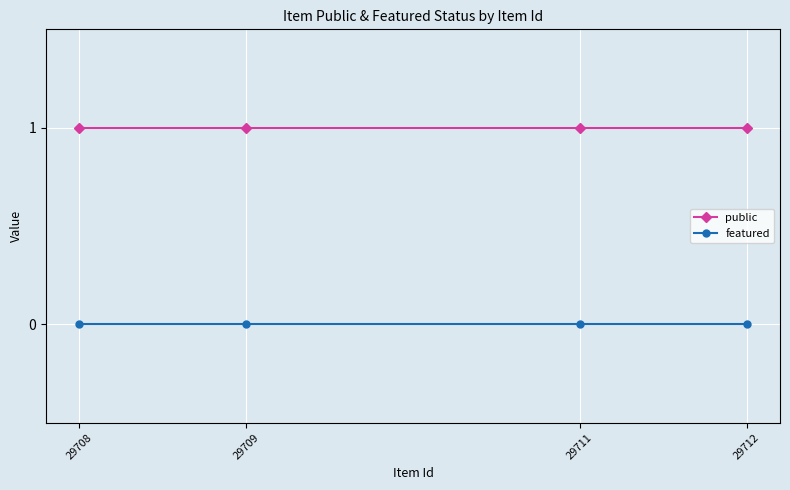

What is the value of the public point at the 1st from the left?

1